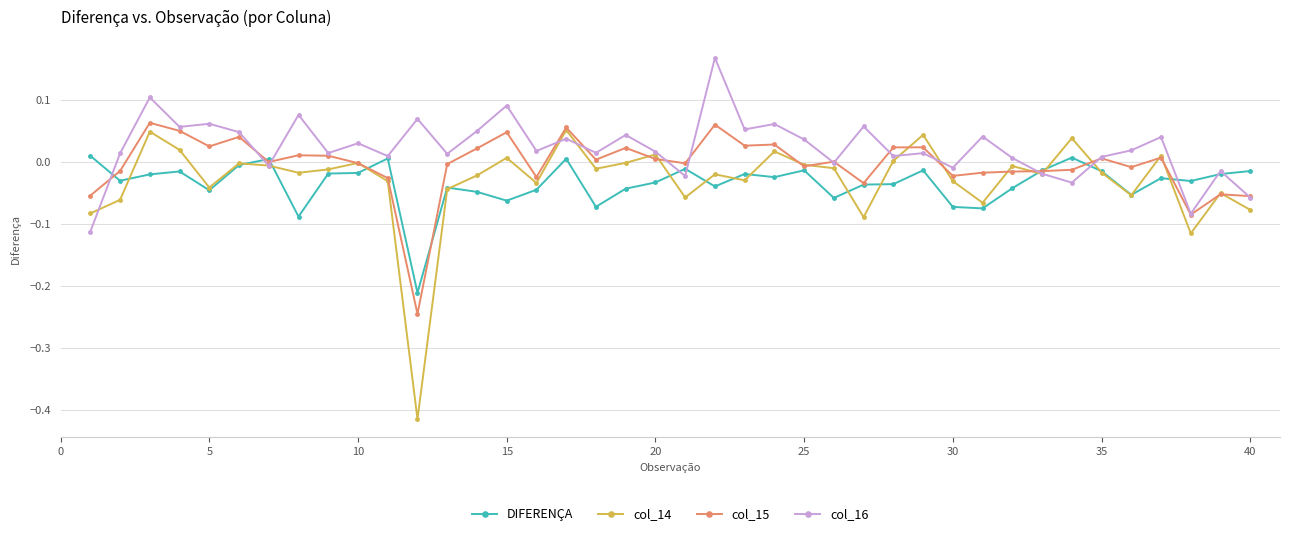

Which series has the widest spread of values?

col_14